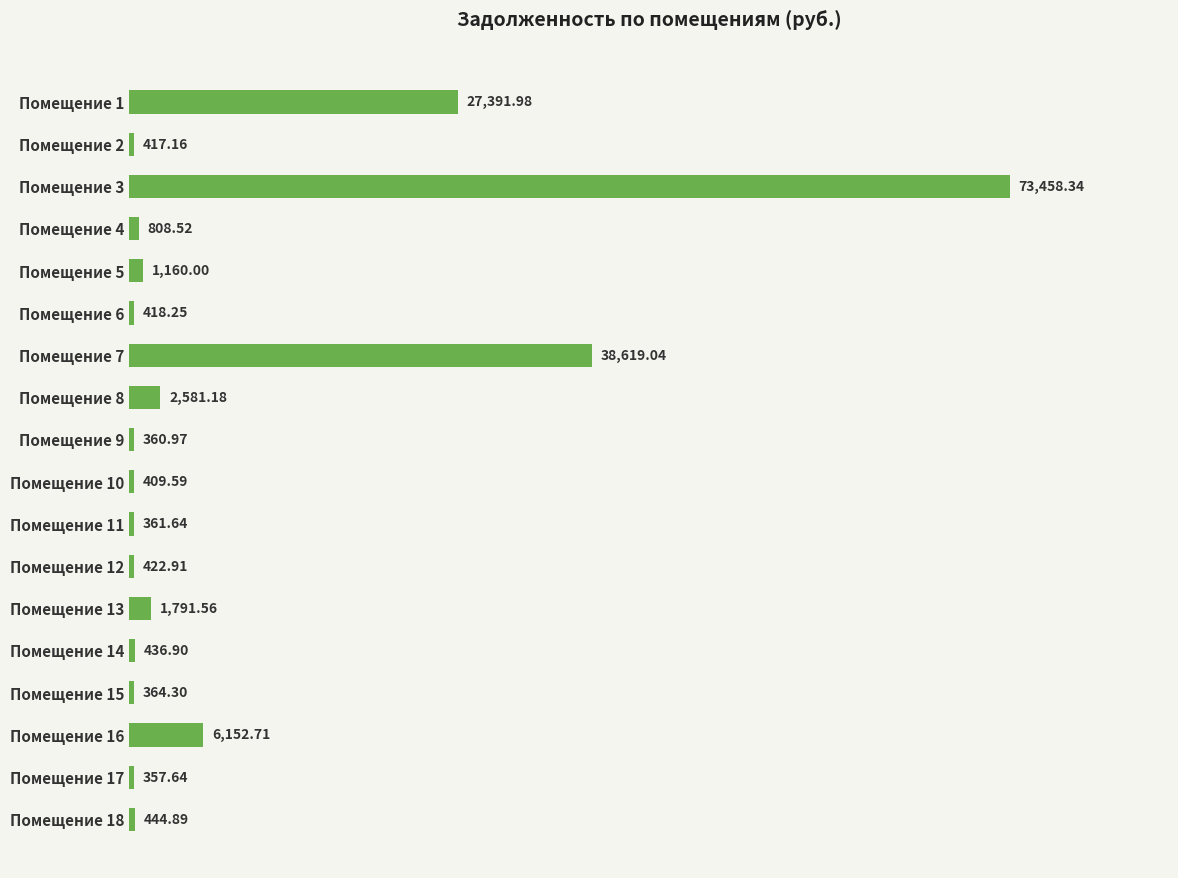

Count the number of categories in the chart.

18